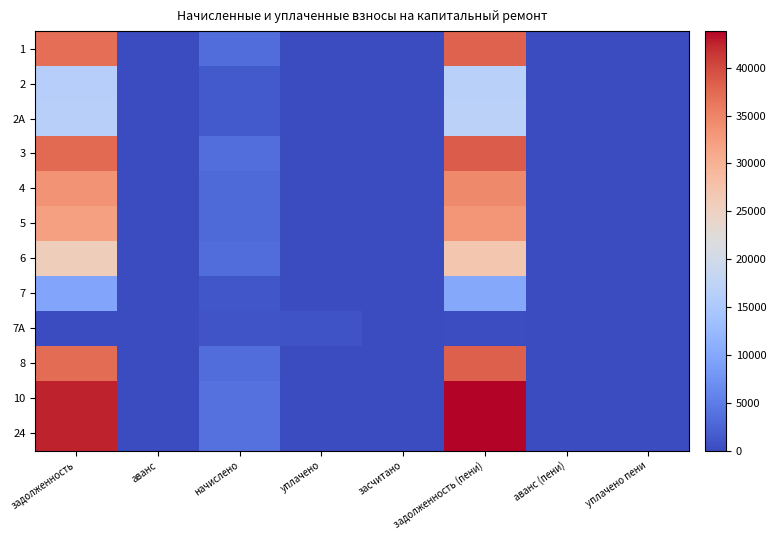

Reading left to right, transcribe all the data shown in this chart.

1: задолженность=37018.6	аванс=0.0	начислено=3399.9	уплачено=0.0	засчитано=0.0	задолженность (пени)=38151.9	аванс (пени)=0.0	уплачено пени=0.0
2: задолженность=16236.6	аванс=0.0	начислено=1495.4	уплачено=0.0	засчитано=0.0	задолженность (пени)=16735.0	аванс (пени)=0.0	уплачено пени=0.0
2A: задолженность=16282.6	аванс=0.0	начислено=1495.4	уплачено=0.0	засчитано=0.0	задолженность (пени)=16781.0	аванс (пени)=0.0	уплачено пени=0.0
3: задолженность=37456.1	аванс=0.0	начислено=3440.1	уплачено=0.0	засчитано=0.0	задолженность (пени)=38602.8	аванс (пени)=0.0	уплачено пени=0.0
4: задолженность=33537.4	аванс=0.0	начислено=3080.2	уплачено=0.0	засчитано=0.0	задолженность (пени)=34564.1	аванс (пени)=0.0	уплачено пени=0.0
5: задолженность=32079.1	аванс=0.0	начислено=2946.2	уплачено=0.0	засчитано=0.0	задолженность (пени)=33061.2	аванс (пени)=0.0	уплачено пени=0.0
6: задолженность=25781.9	аванс=0.0	начислено=3364.7	уплачено=0.0	засчитано=0.0	задолженность (пени)=26903.5	аванс (пени)=0.0	уплачено пени=0.0
7: задолженность=9593.0	аванс=0.0	начислено=1132.7	уплачено=0.0	засчитано=0.0	задолженность (пени)=9970.6	аванс (пени)=0.0	уплачено пени=0.0
7A: задолженность=119.7	аванс=0.0	начислено=998.8	уплачено=780.0	засчитано=0.0	задолженность (пени)=216.9	аванс (пени)=0.0	уплачено пени=0.0
8: задолженность=37182.7	аванс=0.0	начислено=3415.0	уплачено=0.0	засчитано=0.0	задолженность (пени)=38321.0	аванс (пени)=0.0	уплачено пени=0.0
10: задолженность=42529.2	аванс=0.0	начислено=3906.0	уплачено=0.0	засчитано=0.0	задолженность (пени)=43831.2	аванс (пени)=0.0	уплачено пени=0.0
24: задолженность=42529.2	аванс=0.0	начислено=3906.0	уплачено=0.0	засчитано=0.0	задолженность (пени)=43831.2	аванс (пени)=0.0	уплачено пени=0.0